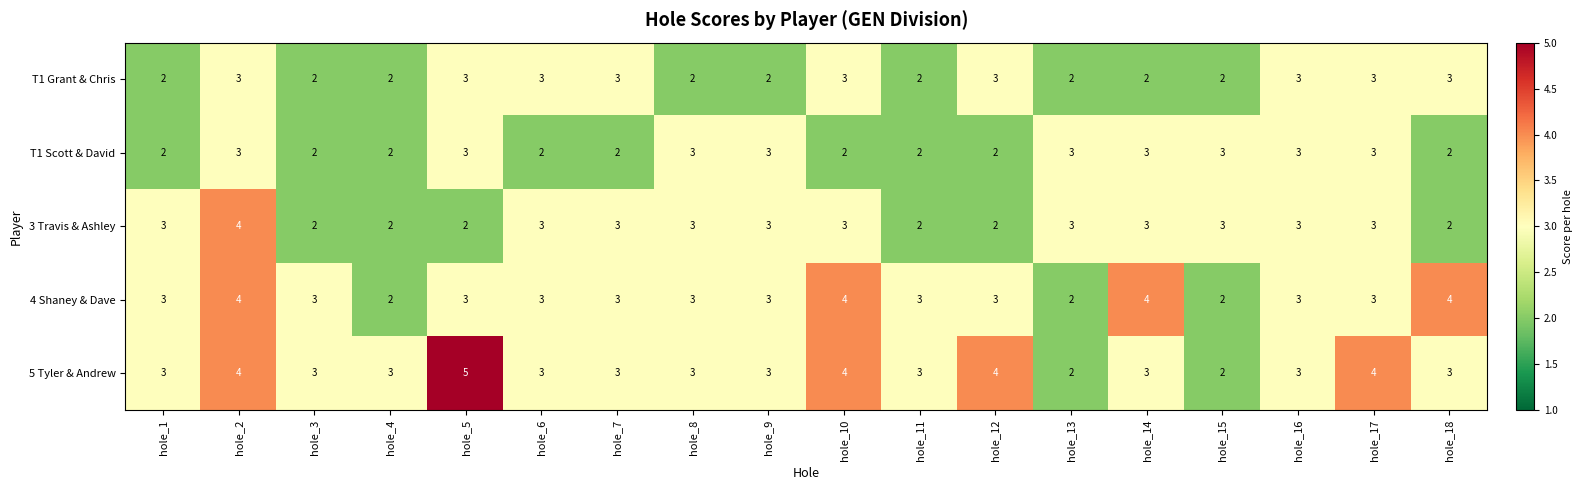

Which series has the largest total across all categories?

5 Tyler & Andrew